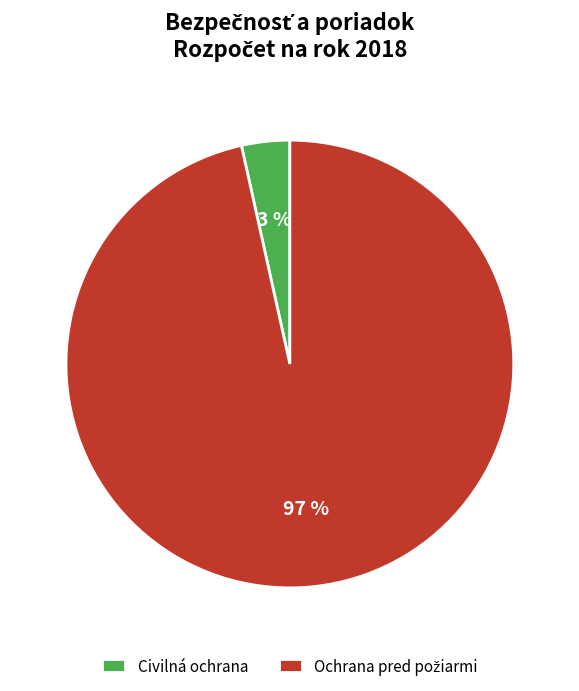

What is the smallest slice in the pie chart?

Civilná ochrana